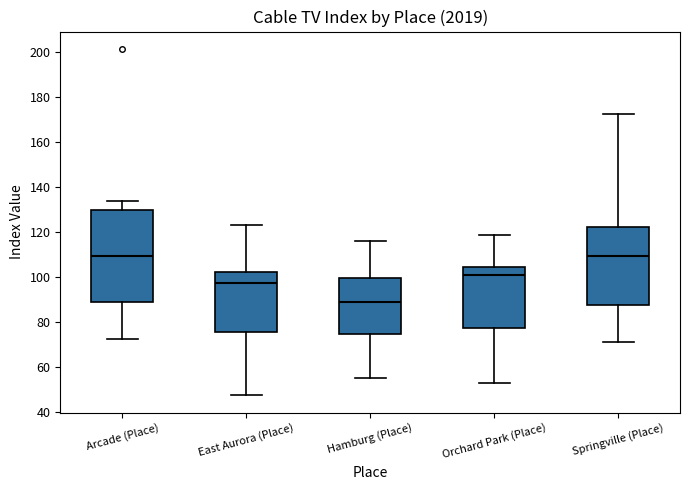

Reading left to right, transcribe this box plot: for each box, give where its median line is, the range the box spans, and where its two whiskers end, as read against the y-axis. The values are not printed on the chart, so give them approximately, as read against the axis.

Arcade (Place): median 110, box 88 to 130, whiskers 72 to 134
East Aurora (Place): median 98, box 76 to 102, whiskers 48 to 124
Hamburg (Place): median 90, box 74 to 100, whiskers 56 to 116
Orchard Park (Place): median 100, box 78 to 104, whiskers 54 to 118
Springville (Place): median 110, box 88 to 122, whiskers 72 to 172